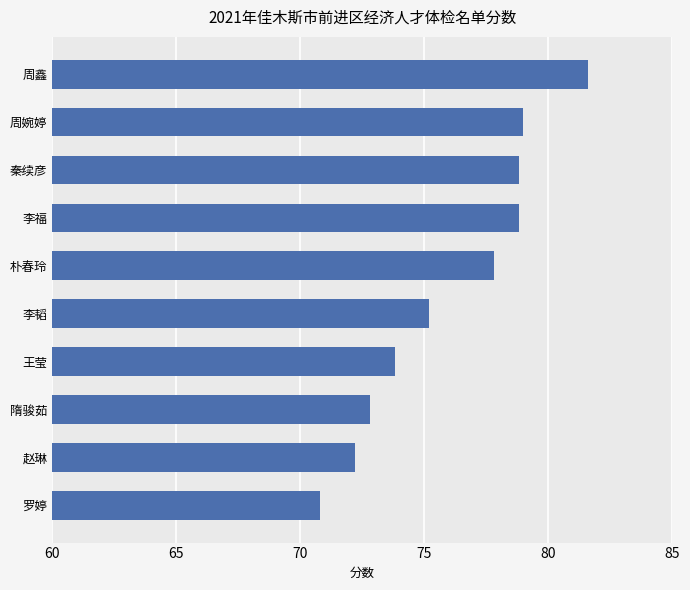

Read the value at 朴春玲.

77.8